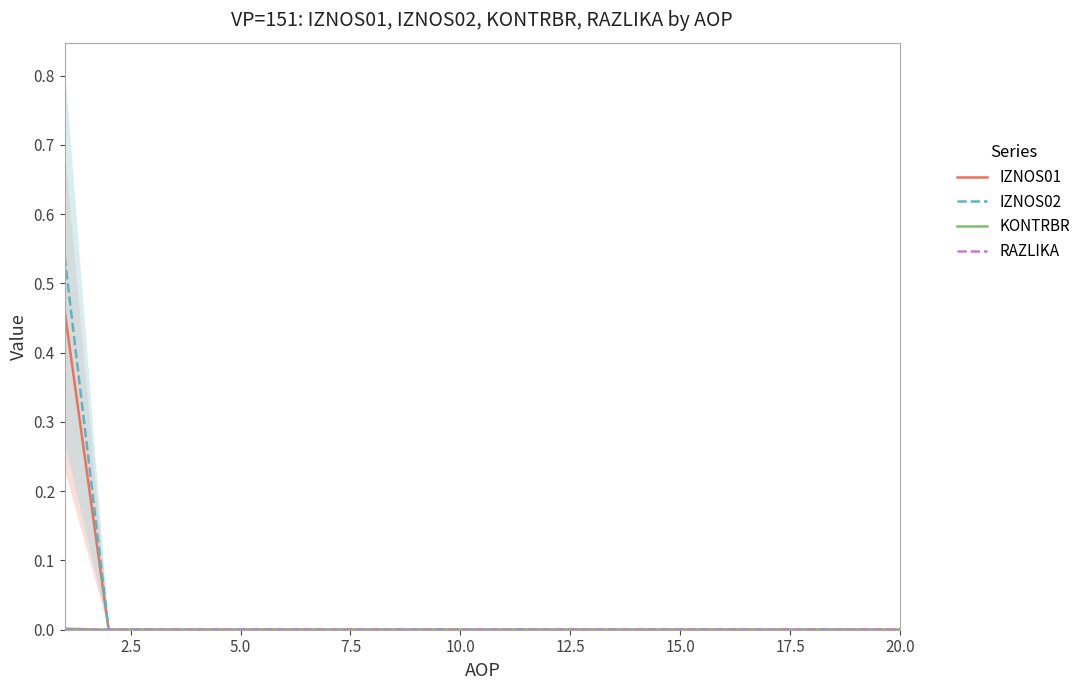

Which category has the lowest value in the KONTRBR series?

2.5